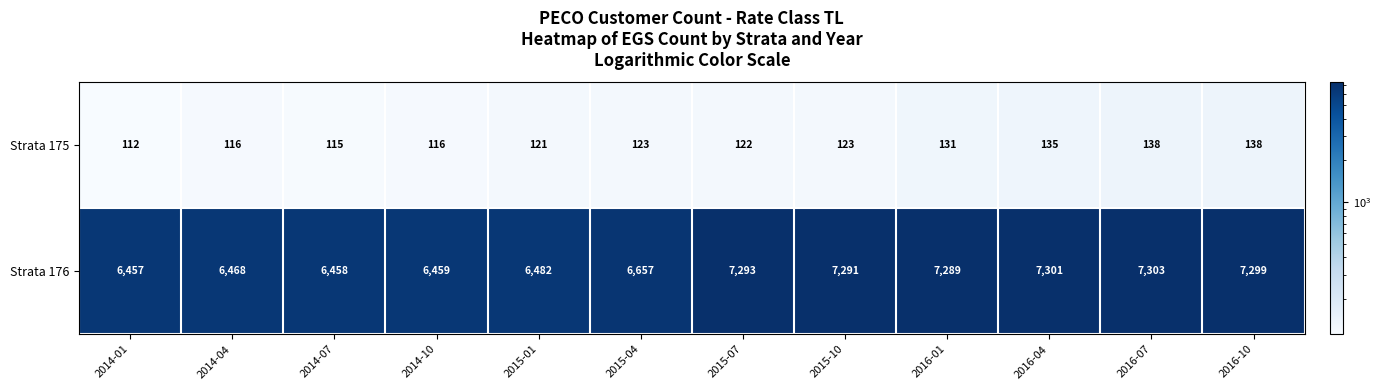

At which category is the sum across all series the highest?

2016-07